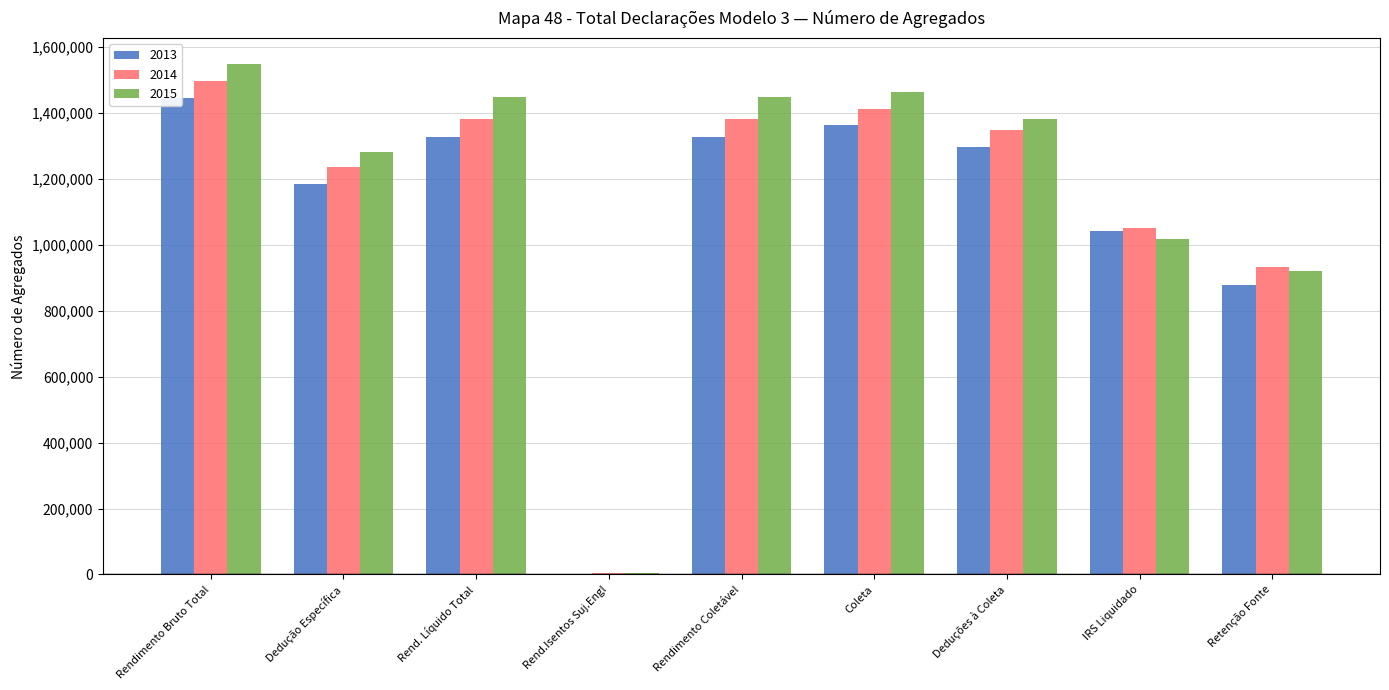

What is the average value of the 2014 series?

1138367